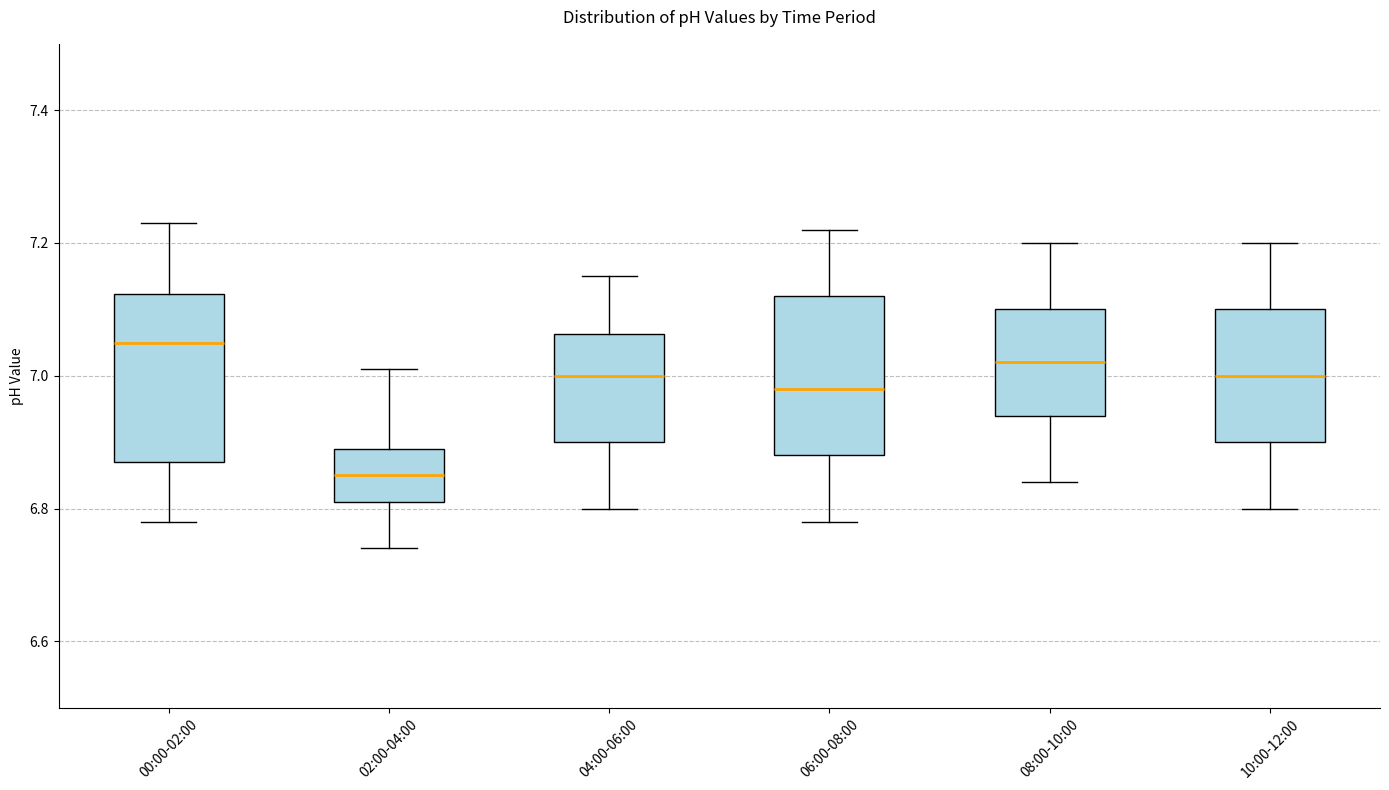

Reading left to right, transcribe this box plot: for each box, give where its median line is, the range the box spans, and where its two whiskers end, as read against the y-axis. The values are not printed on the chart, so give them approximately, as read against the axis.

00:00-02:00: median 7.06, box 6.88 to 7.12, whiskers 6.78 to 7.24
02:00-04:00: median 6.86, box 6.82 to 6.90, whiskers 6.74 to 7.02
04:00-06:00: median 7.00, box 6.90 to 7.06, whiskers 6.80 to 7.16
06:00-08:00: median 6.98, box 6.88 to 7.12, whiskers 6.78 to 7.22
08:00-10:00: median 7.02, box 6.94 to 7.10, whiskers 6.84 to 7.20
10:00-12:00: median 7.00, box 6.90 to 7.10, whiskers 6.80 to 7.20